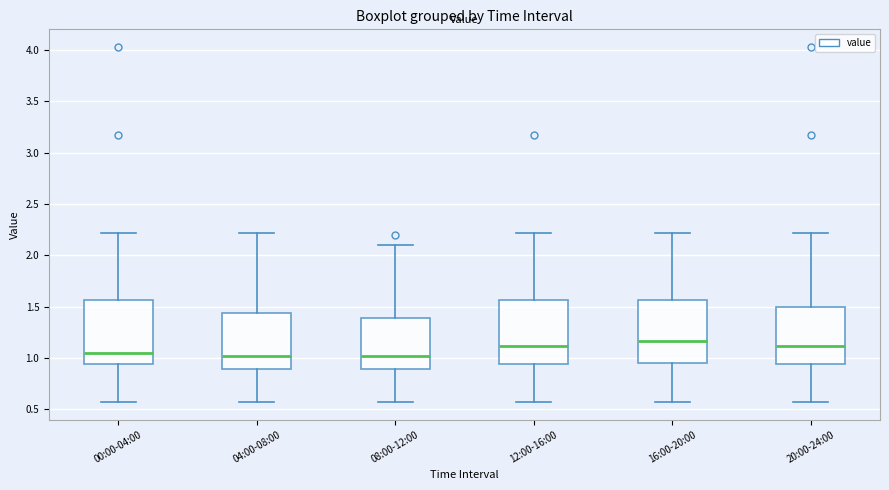

Where does the lower whisker of the box for 16:00-20:00 end on the y-axis? The values are not printed on the chart, so give them approximately, as read against the axis.

0.55